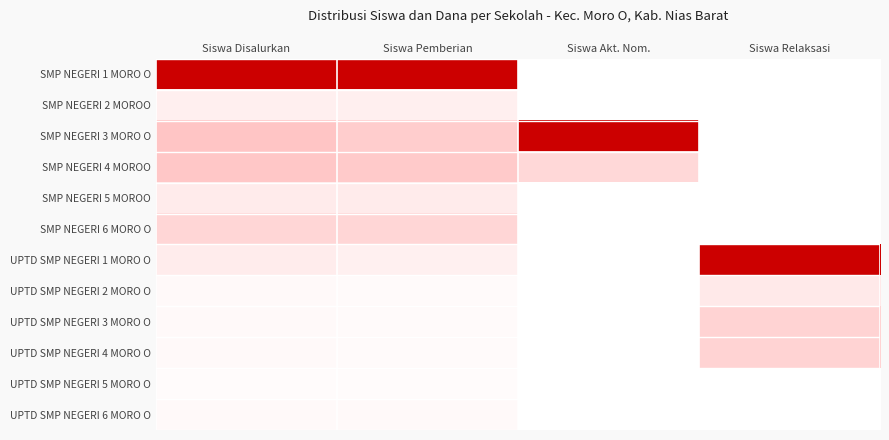

Count the number of data series in this chart.

12